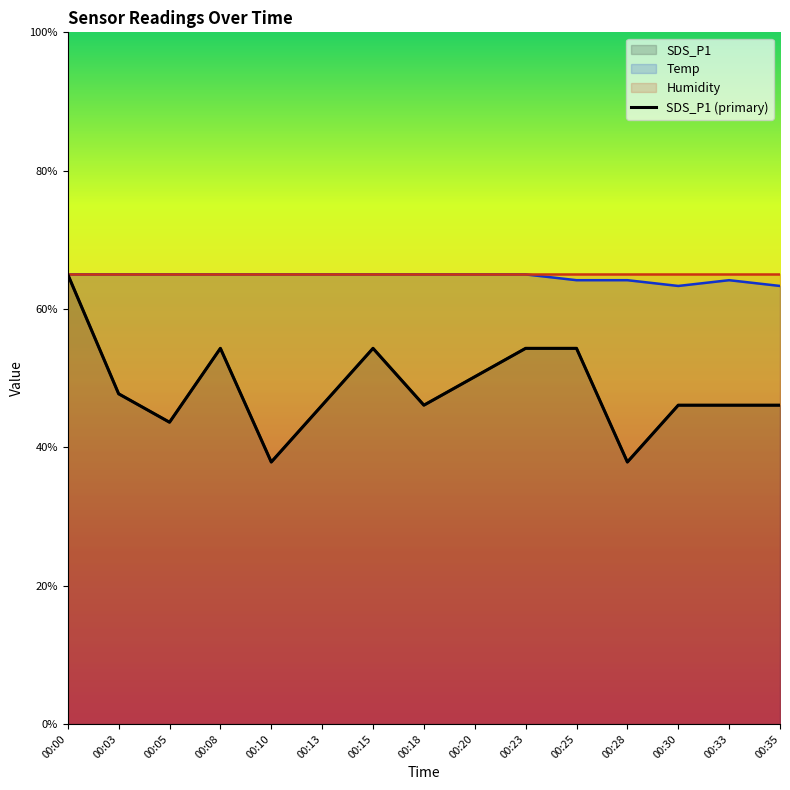

What is the average value?

48.7